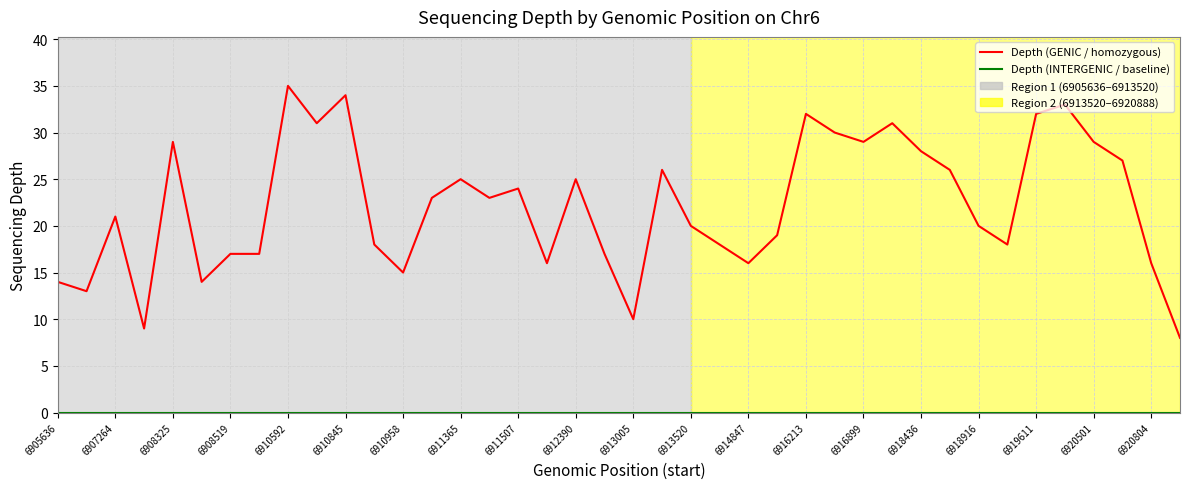

Which series has the largest range (max minus min)?

Depth (GENIC / homozygous)